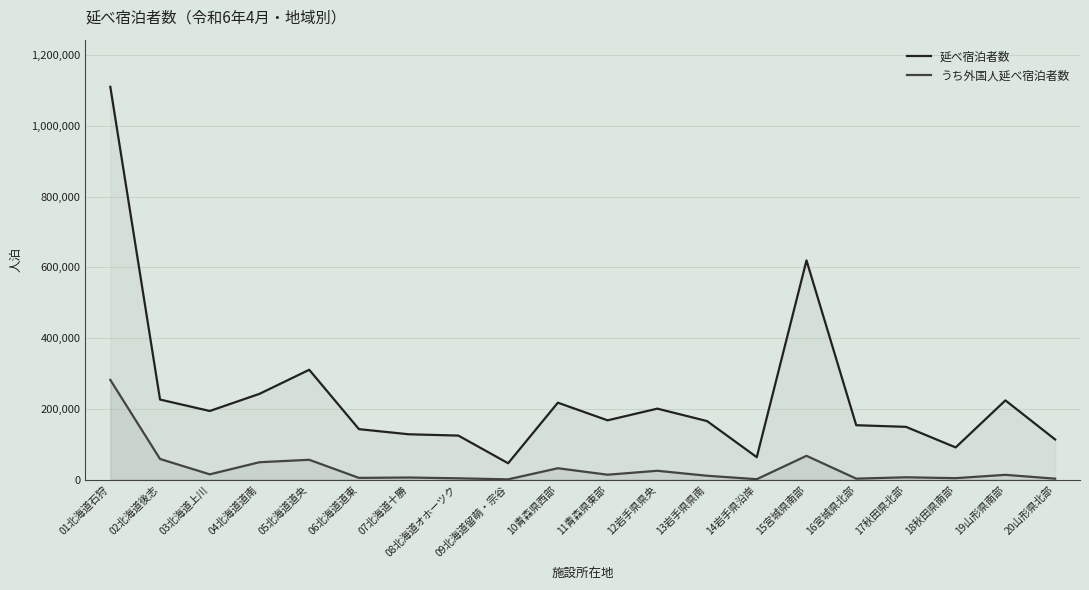

Rank the series at 20山形県北部 from highest to lowest value.

延べ宿泊者数, うち外国人延べ宿泊者数